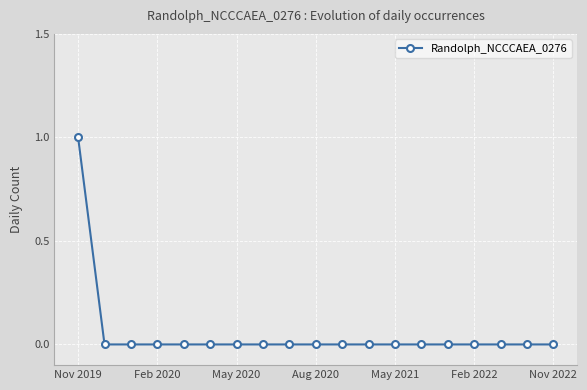

How many lines are shown in the chart?

1